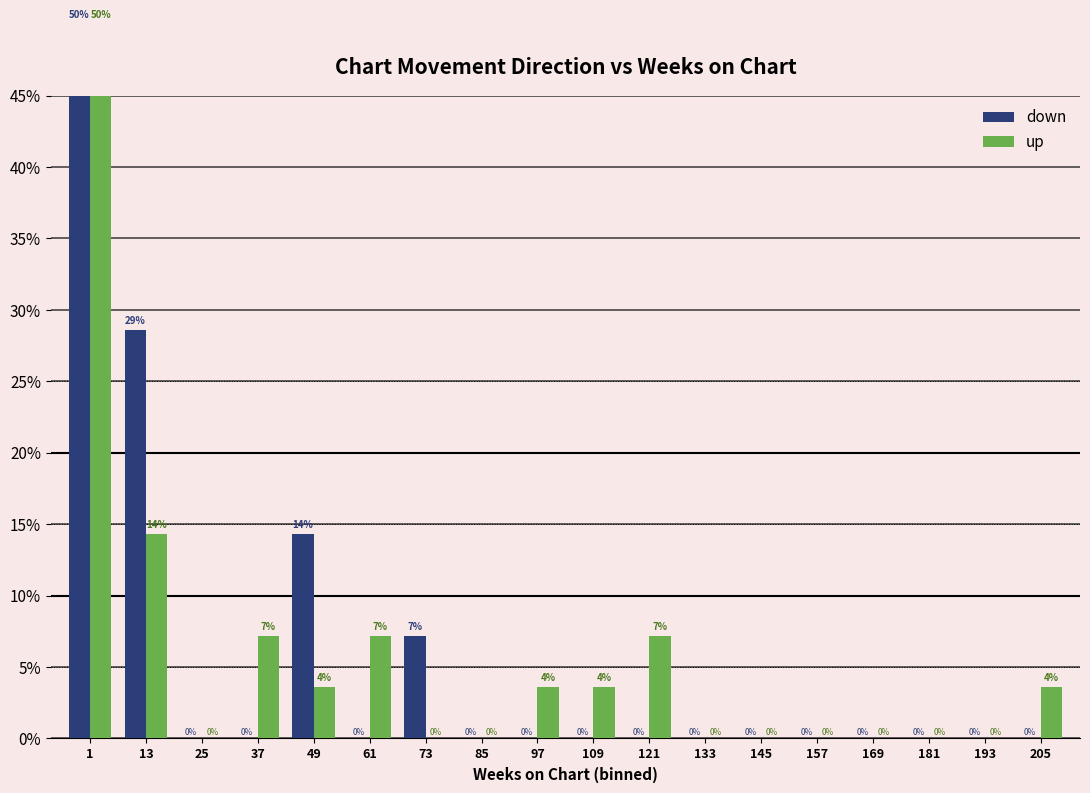

Where does the up series first go above 3?

1